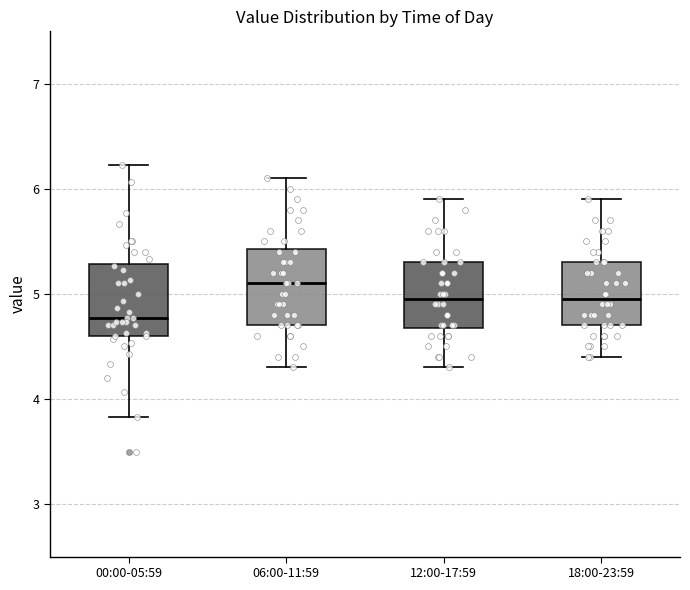

Reading left to right, transcribe this box plot: for each box, give where its median line is, the range the box spans, and where its two whiskers end, as read against the y-axis. The values are not printed on the chart, so give them approximately, as read against the axis.

00:00-05:59: median 4.8, box 4.6 to 5.3, whiskers 3.8 to 6.2
06:00-11:59: median 5.1, box 4.7 to 5.4, whiskers 4.3 to 6.1
12:00-17:59: median 5.0, box 4.7 to 5.3, whiskers 4.3 to 5.9
18:00-23:59: median 5.0, box 4.7 to 5.3, whiskers 4.4 to 5.9